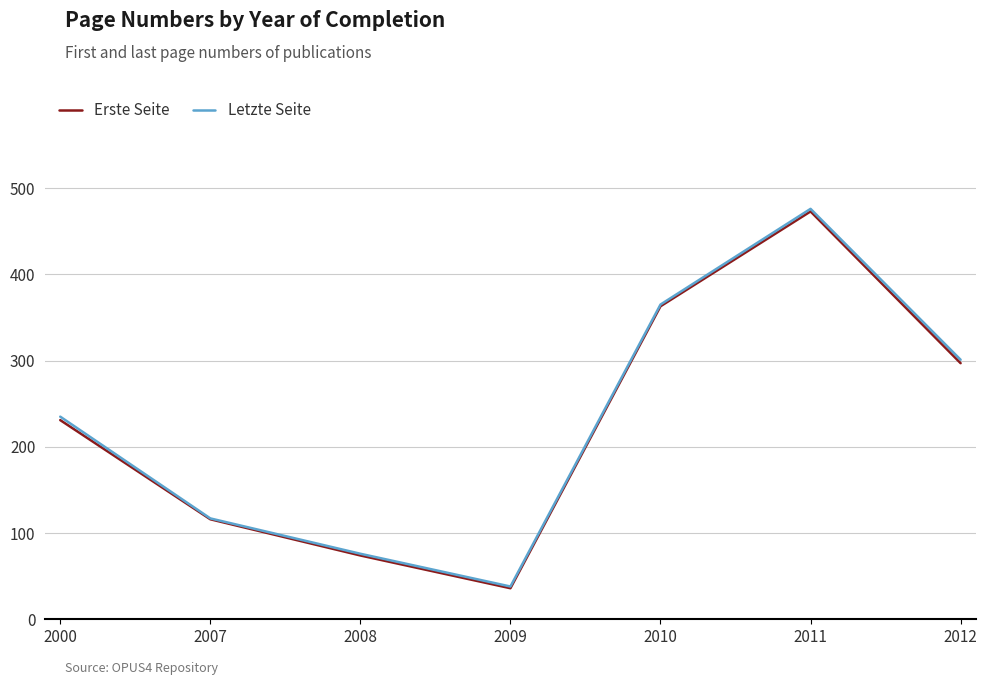

What are all the series names shown in the legend?

Erste Seite, Letzte Seite